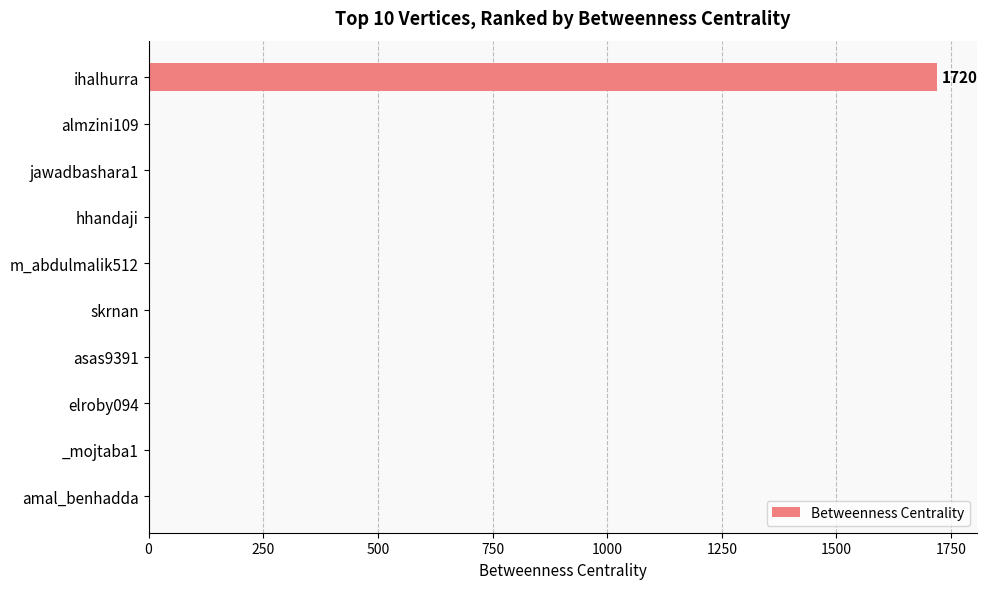

Reading top to bottom, extract all data points from this chart.

ihalhurra=1720	almzini109=0	jawadbashara1=0	hhandaji=0	m_abdulmalik512=0	skrnan=0	asas9391=0	elroby094=0	_mojtaba1=0	amal_benhadda=0